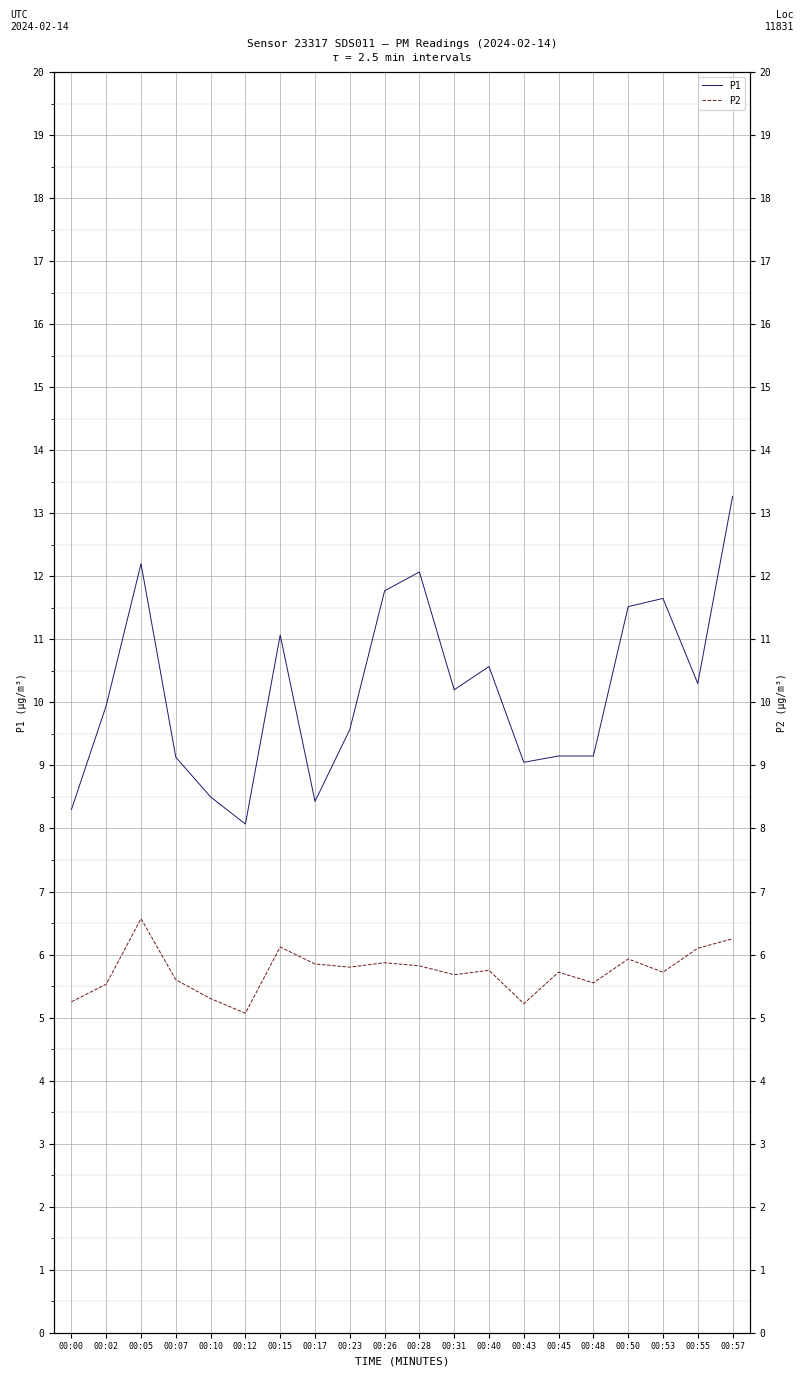

Does the chart display data point markers on the line(s)?

No